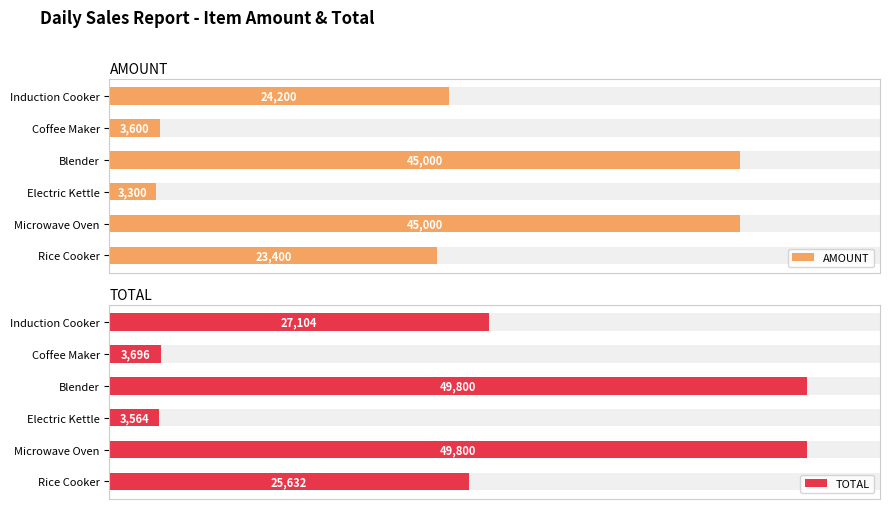

The value of AMOUNT at Rice Cooker is 41264. True or false?

False